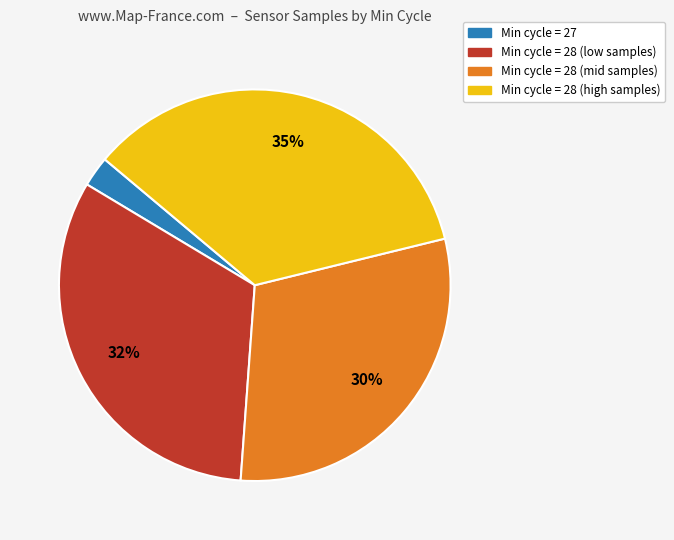

Is there any slice that represents more than half of the pie?

No